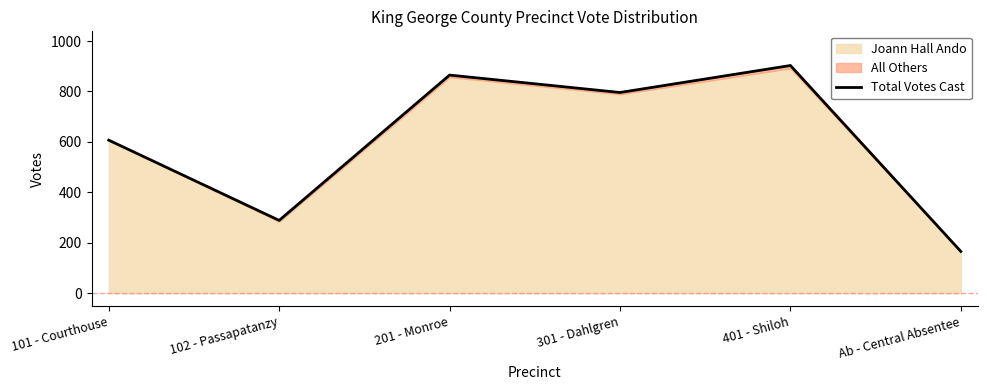

How many points are higher than both their immediate neighbors (excluding endpoints)?

2